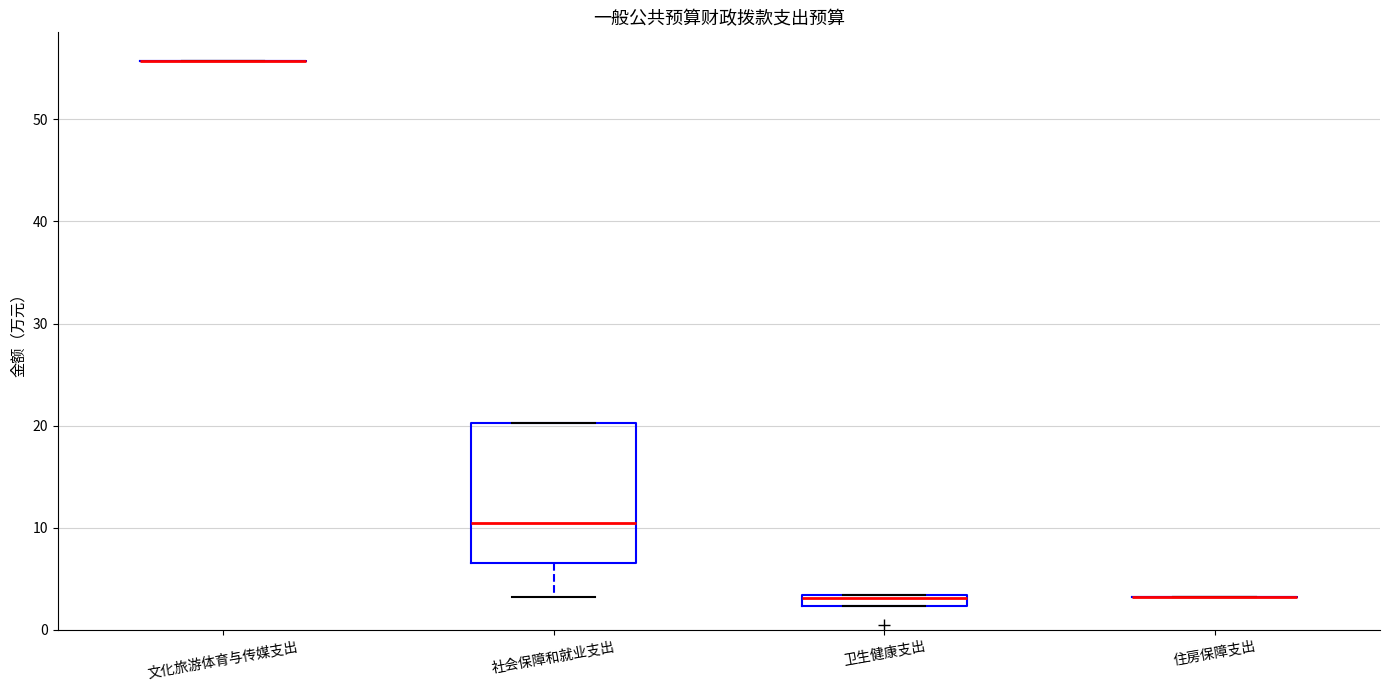

Comparing the boxes themselves (not the whiskers), which one is the tallest?

社会保障和就业支出